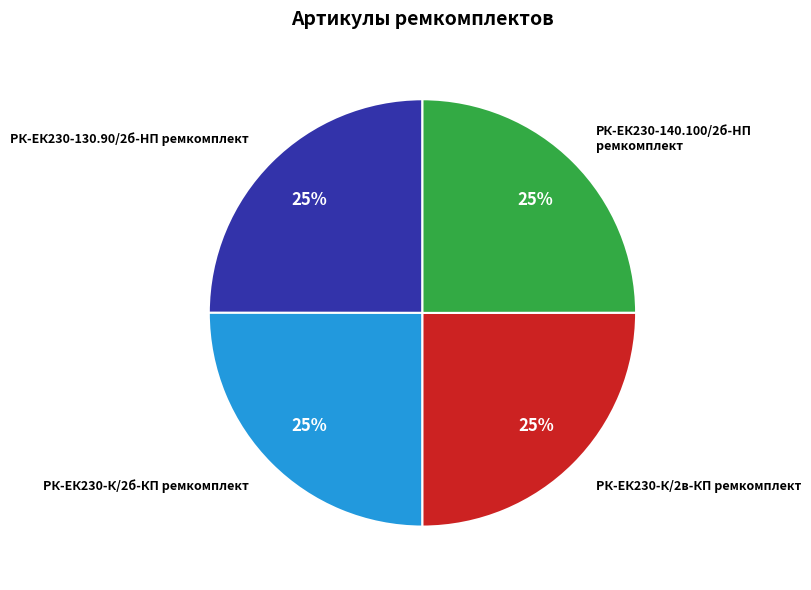

To the nearest percent, what percentage of the pie is РК-ЕК230-140.100/2б-HП ремкомплект?

25%